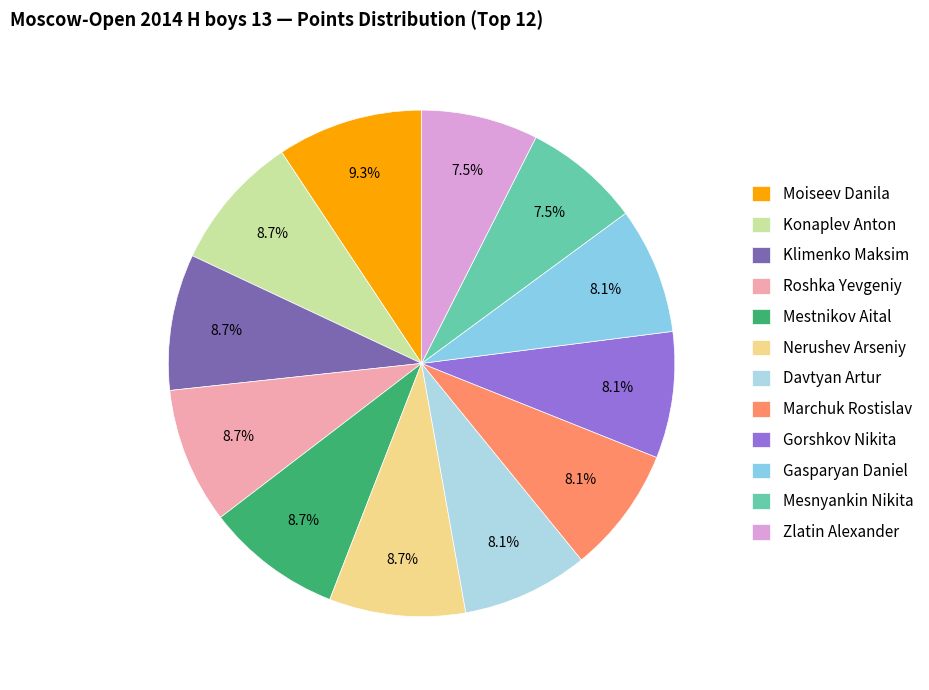

Which has a higher value, Mestnikov Aital or Roshka Yevgeniy?

Mestnikov Aital